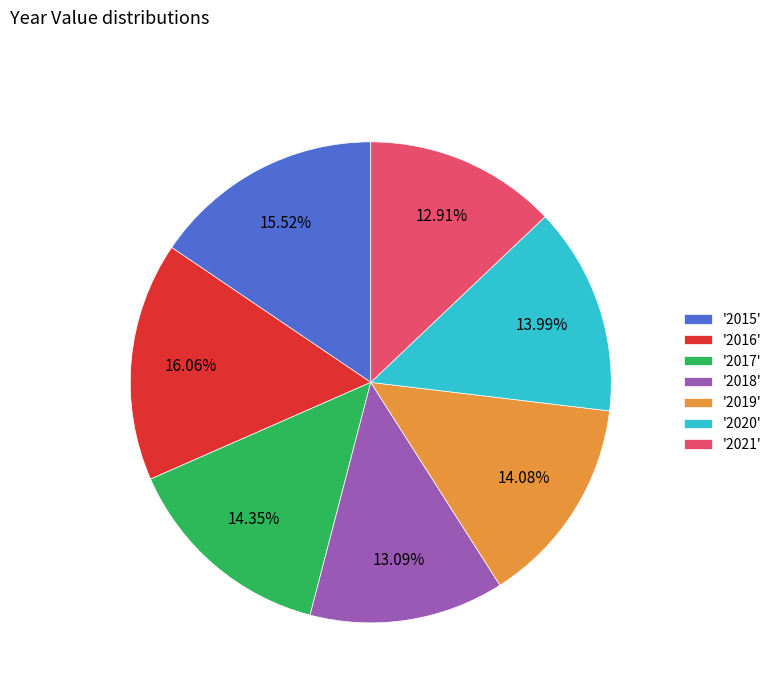

Does '2019' represent more than half of the total?

No